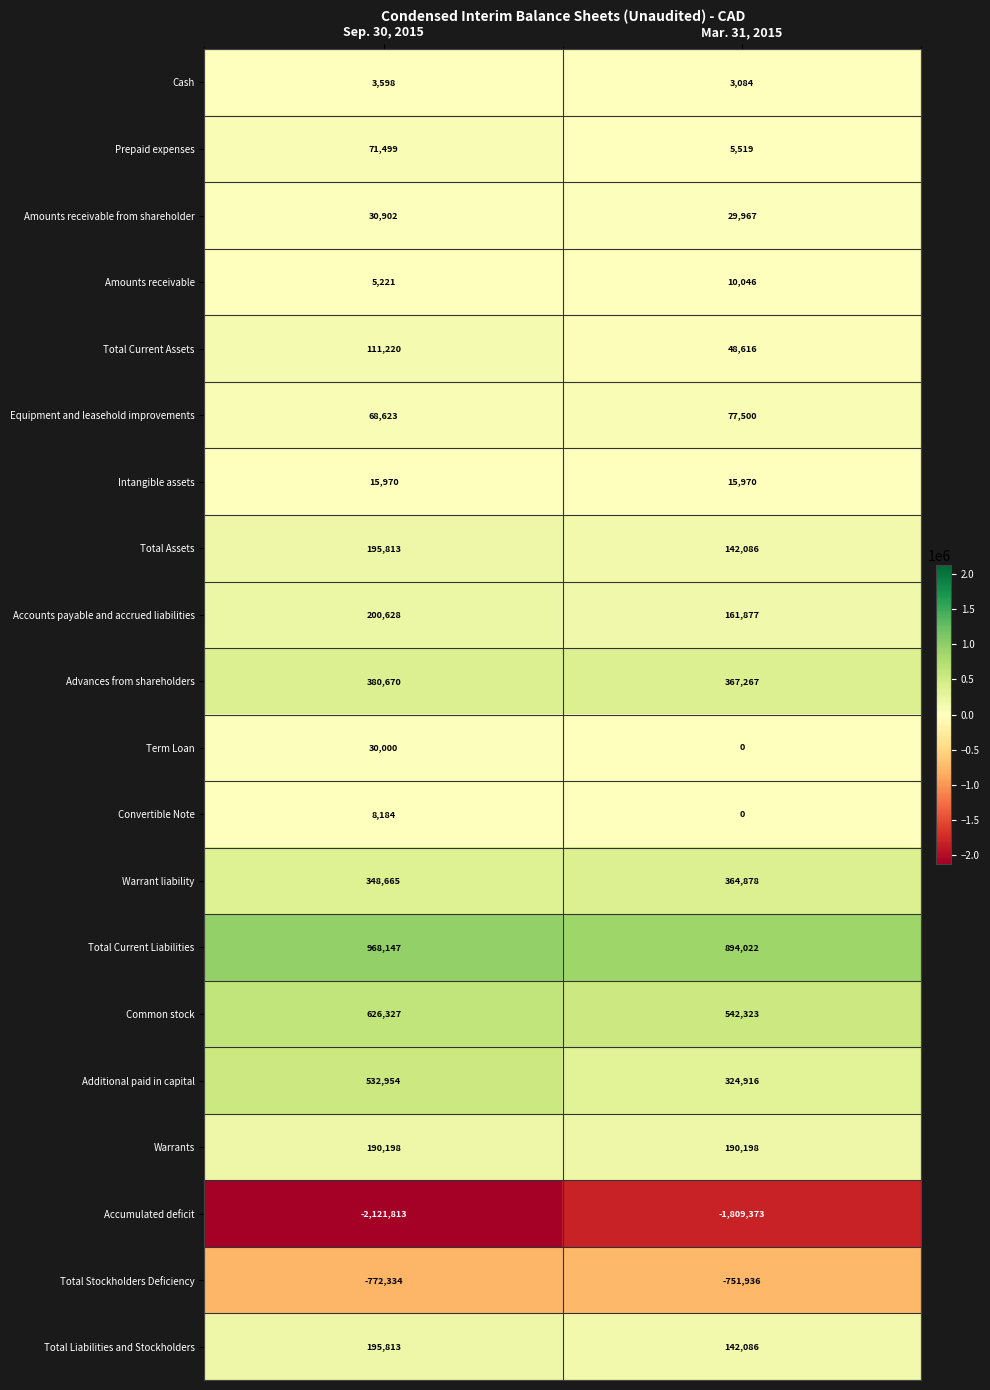

List the labels in order of Common stock value, largest first.

Sep. 30, 2015, Mar. 31, 2015